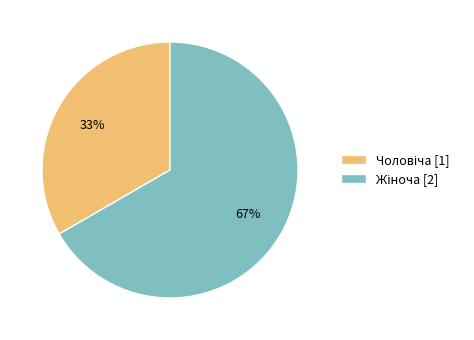

Does any single category account for the majority?

Yes